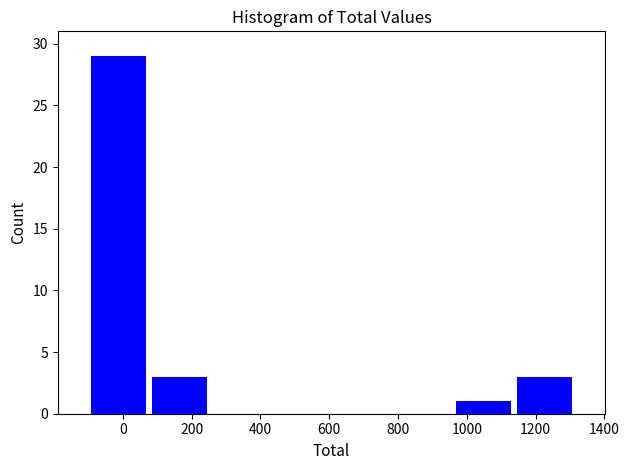

Reading left to right, list every bar in this chart as the range it spans on the x-axis followed by its height. Neither the bar edges nor the heights are printed on the chart, so give them approximately, as read against the axes.

-100 to 80: 29
80 to 260: 3
260 to 420: 0
420 to 600: 0
600 to 780: 0
780 to 960: 0
960 to 1140: 1
1140 to 1320: 3